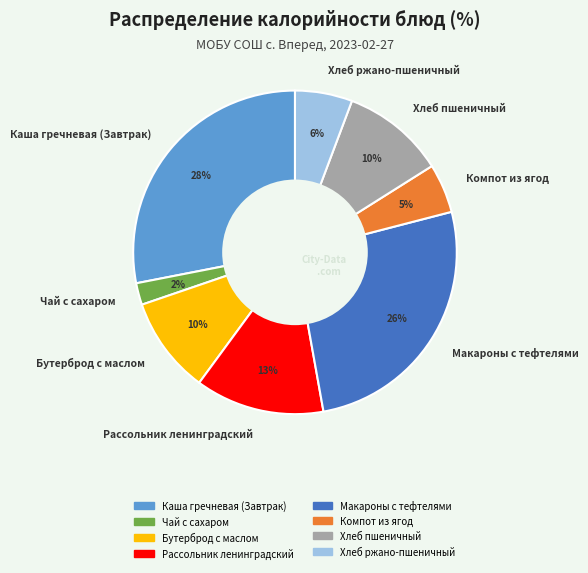

Do Чай с сахаром and Каша гречневая (Завтрак) together represent more than half of the pie?

No